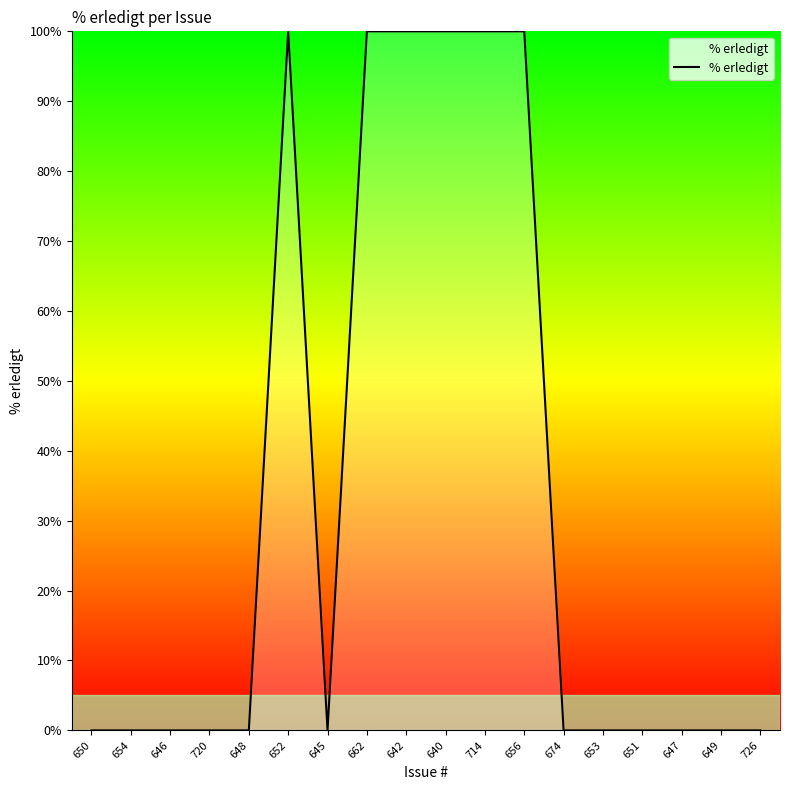

The chart shows a value of 0 at 645. True or false?

True